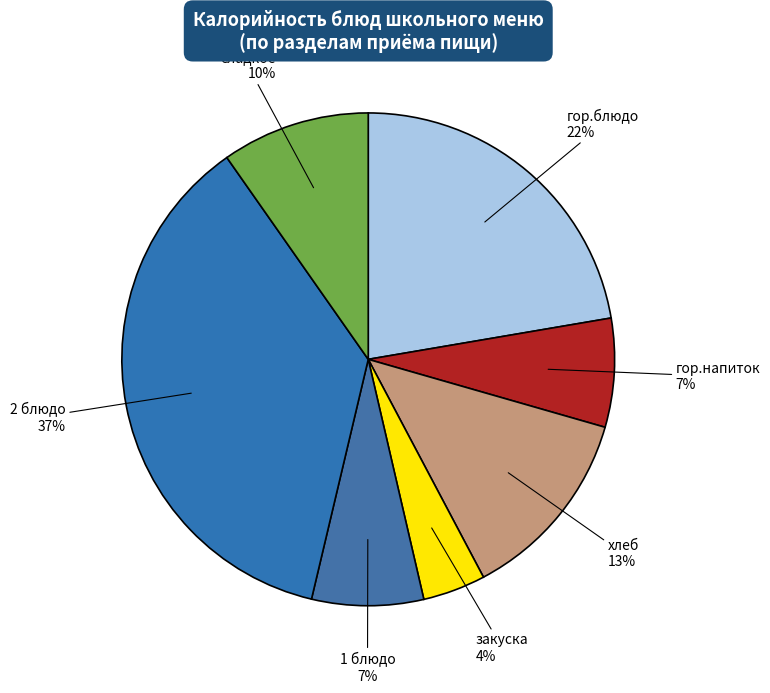

How many segments does this pie chart have?

7